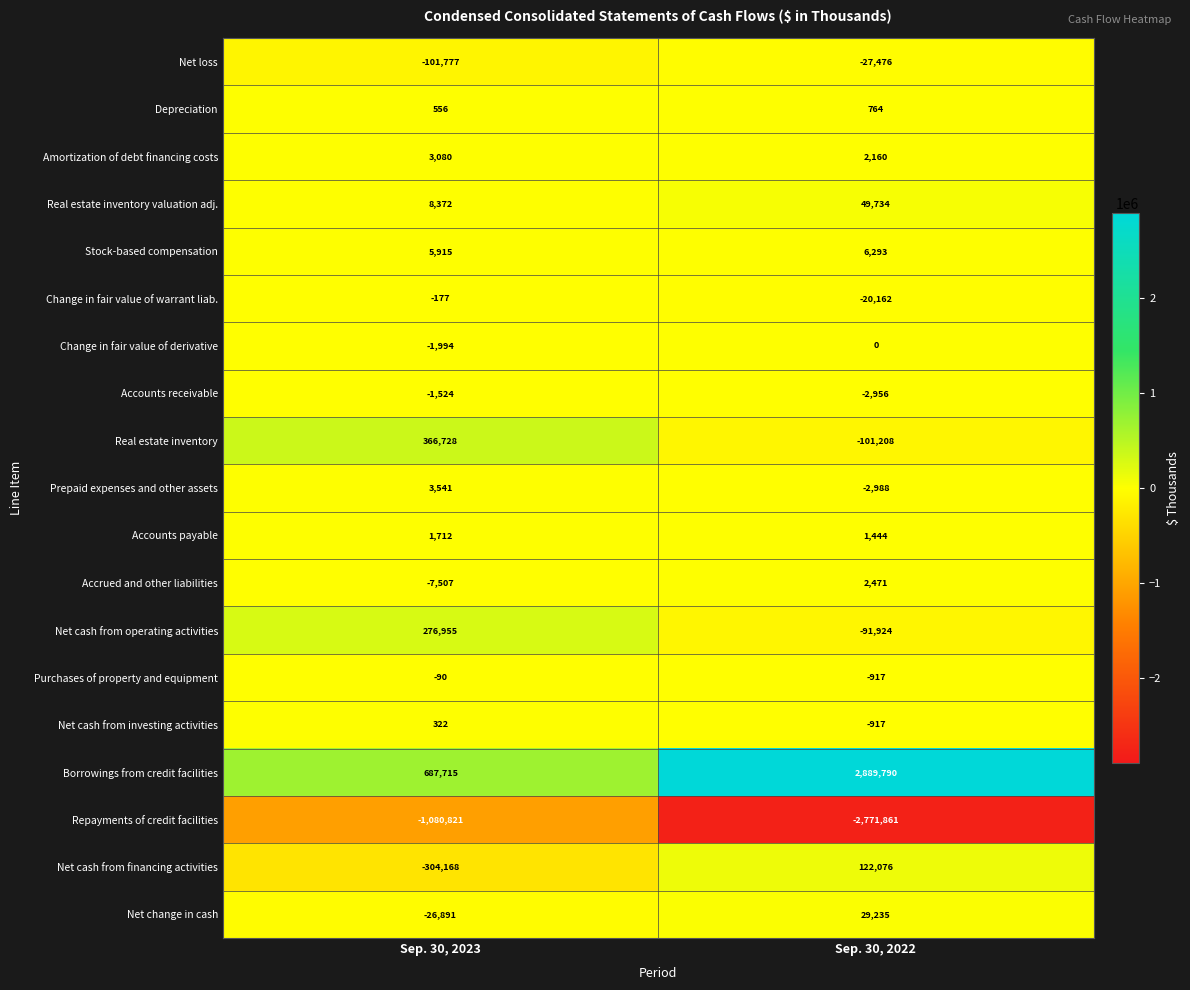

Rank the series by their maximum value, from highest to lowest.

Borrowings from credit facilities, Real estate inventory, Net cash from operating activities, Net cash from financing activities, Real estate inventory valuation adj., Net change in cash, Stock-based compensation, Prepaid expenses and other assets, Amortization of debt financing costs, Accrued and other liabilities, Accounts payable, Depreciation, Net cash from investing activities, Change in fair value of derivative, Purchases of property and equipment, Change in fair value of warrant liab., Accounts receivable, Net loss, Repayments of credit facilities